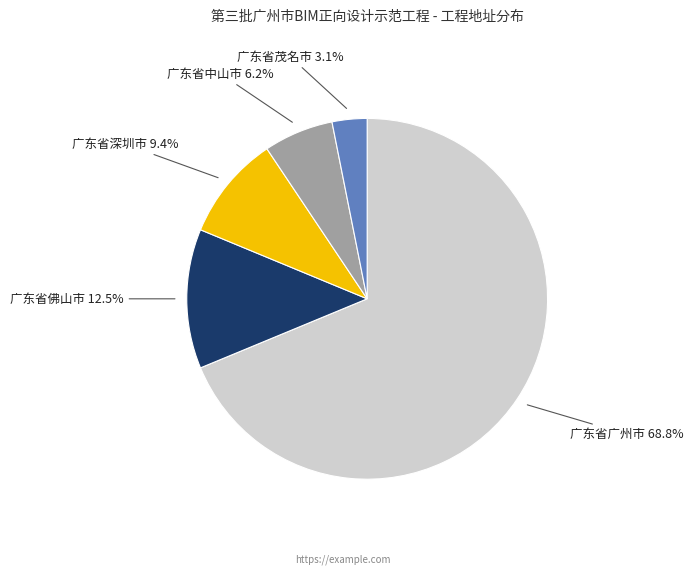

Which slice is the smallest?

广东省茂名市